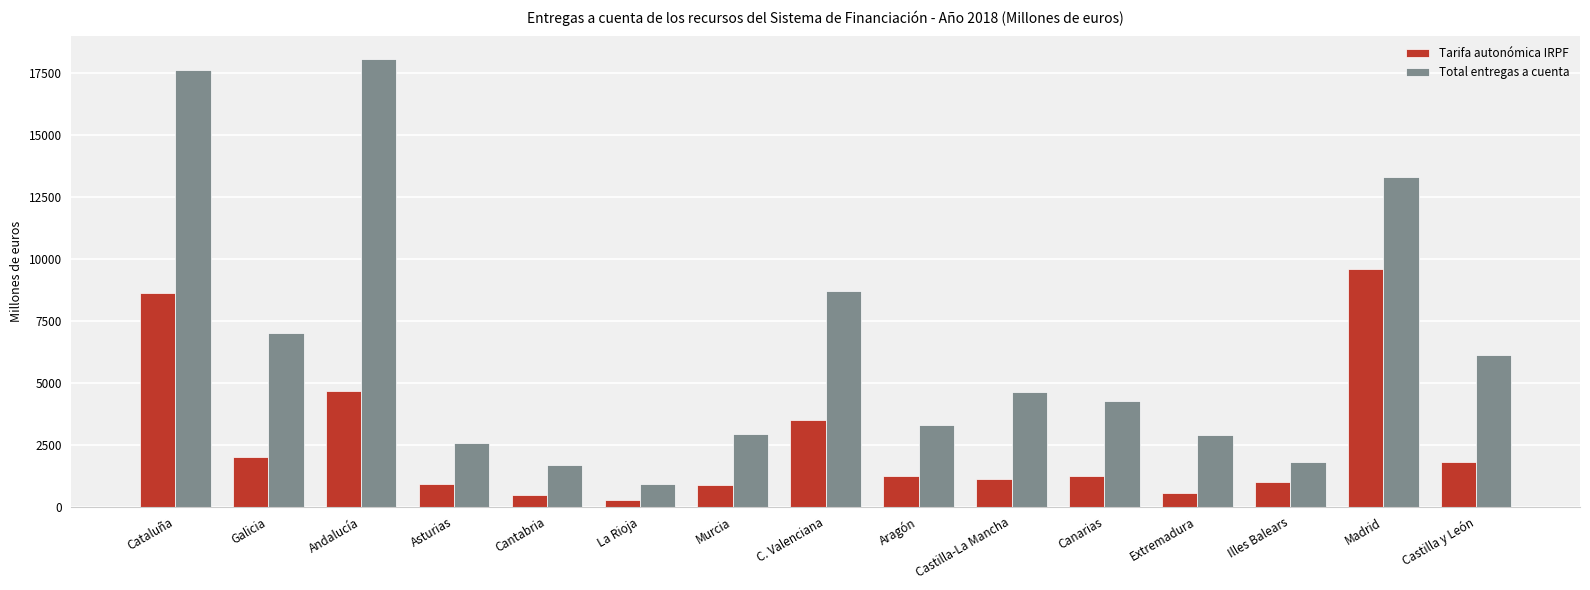

Is the value of Tarifa autonómica IRPF at Cataluña greater than the value of Total entregas a cuenta at Murcia?

Yes